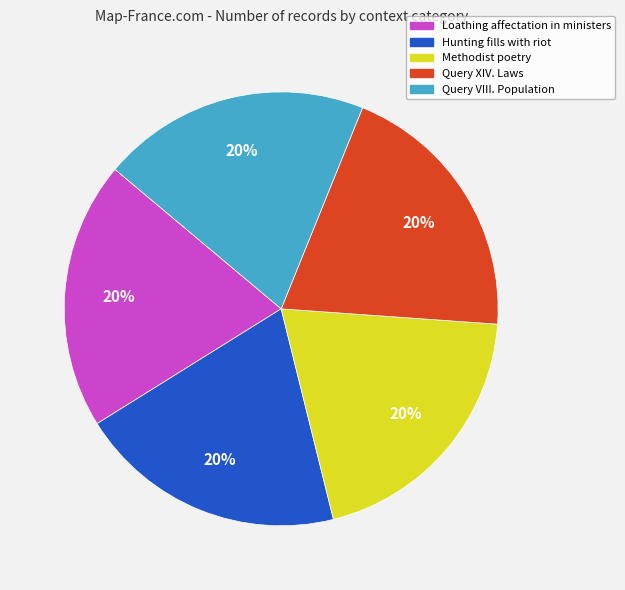

What percentage is the Query VIII. Population slice, to the nearest percent?

20%